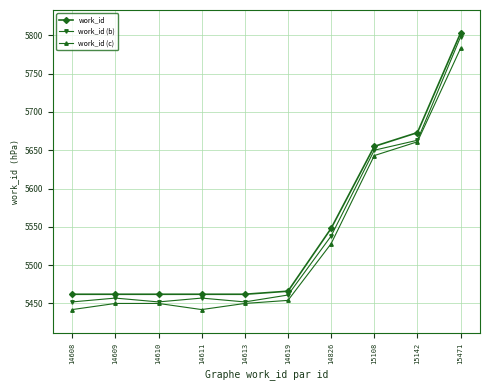

What are all the series names shown in the legend?

work_id, work_id (b), work_id (c)